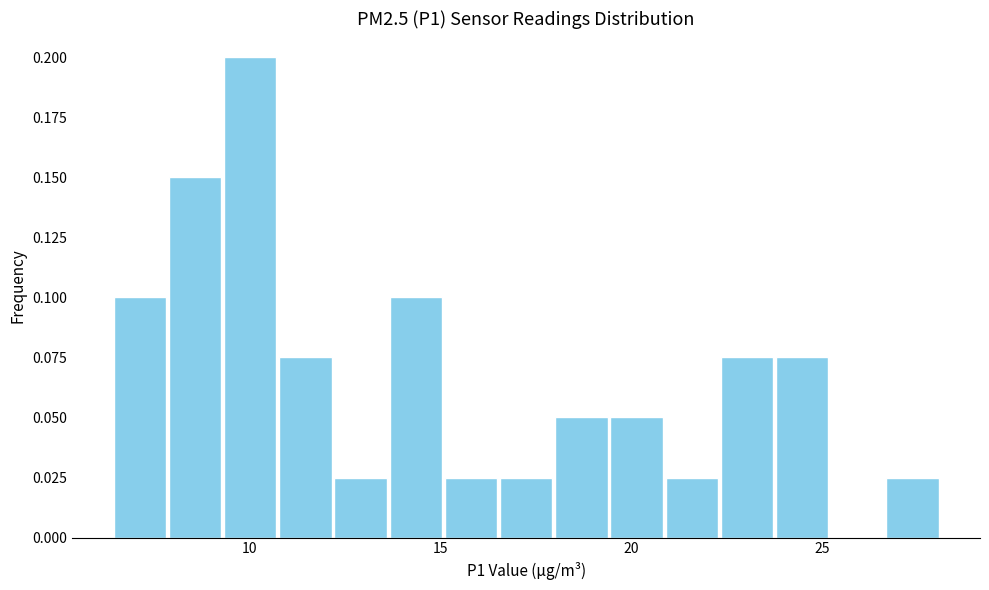

Around what value on the x-axis is the tallest bar? Give the approximate position of its centre, as read against the axis.

10.0